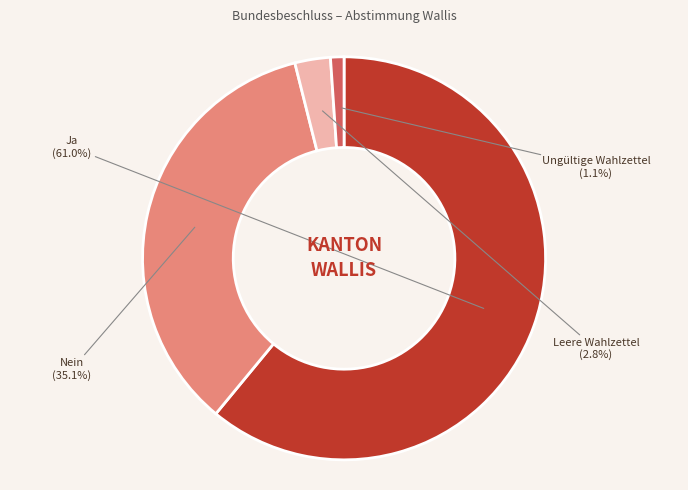

To the nearest percent, what is the difference between the largest and smallest slice percentages?

60%